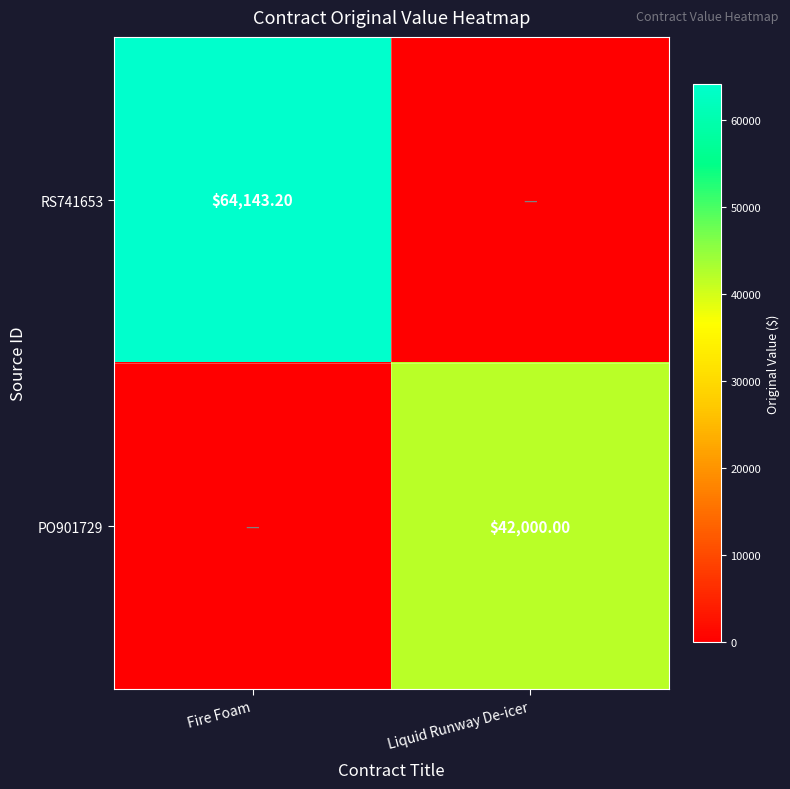

At which category does the chart reach its minimum across all series?

Liquid Runway De-icer